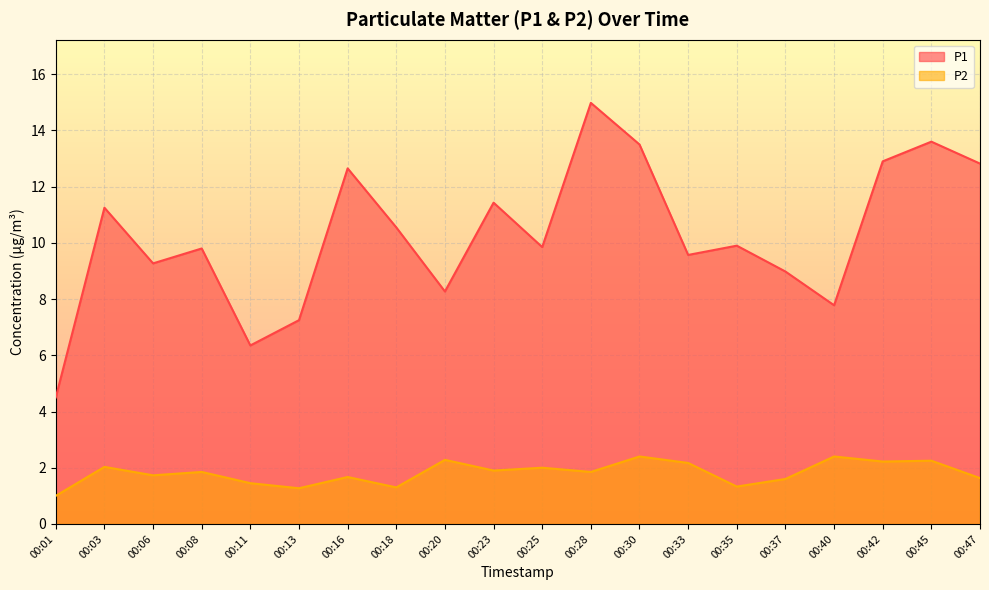

List the labels in order of P2 value, largest first.

00:30, 00:40, 00:20, 00:45, 00:42, 00:33, 00:03, 00:25, 00:23, 00:08, 00:28, 00:06, 00:16, 00:47, 00:37, 00:11, 00:35, 00:18, 00:13, 00:01